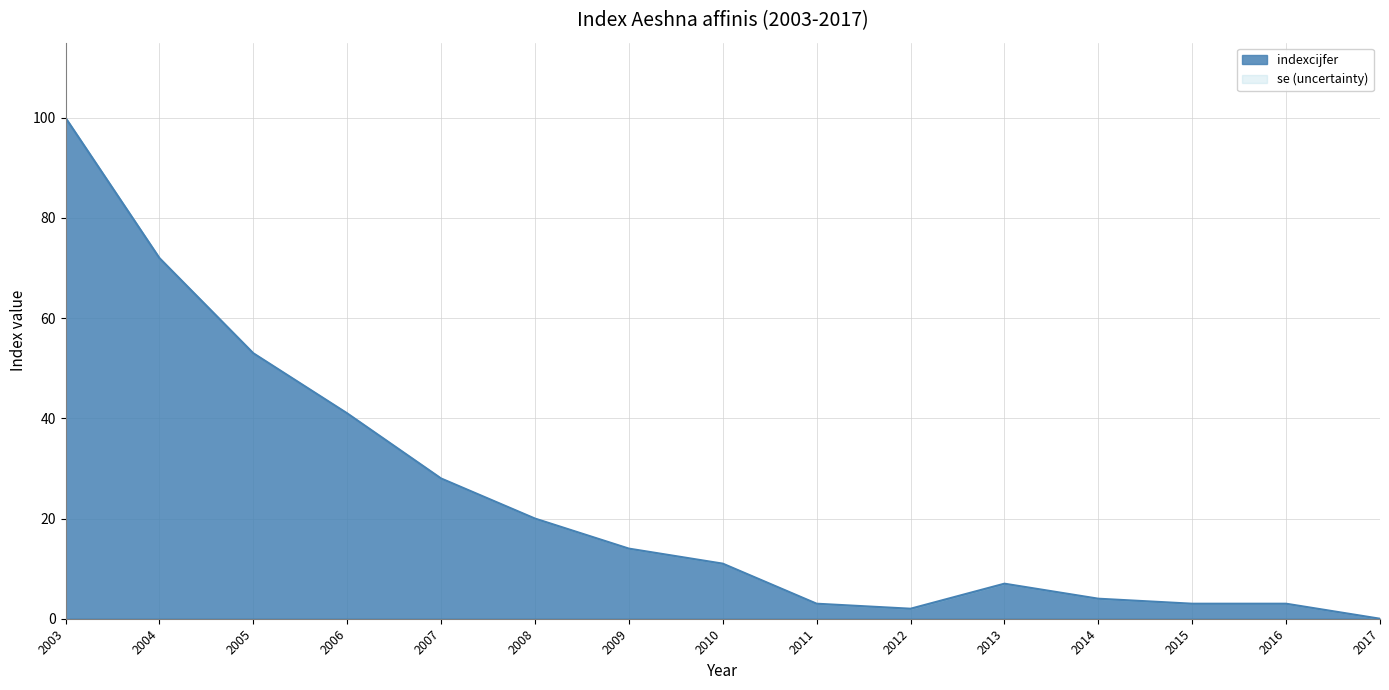

How many distinct data groups are displayed?

1